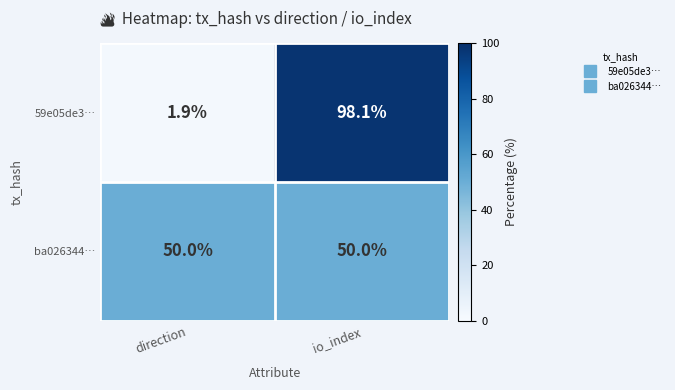

True or false: ba026344… has a value of 50.0 at direction.

True